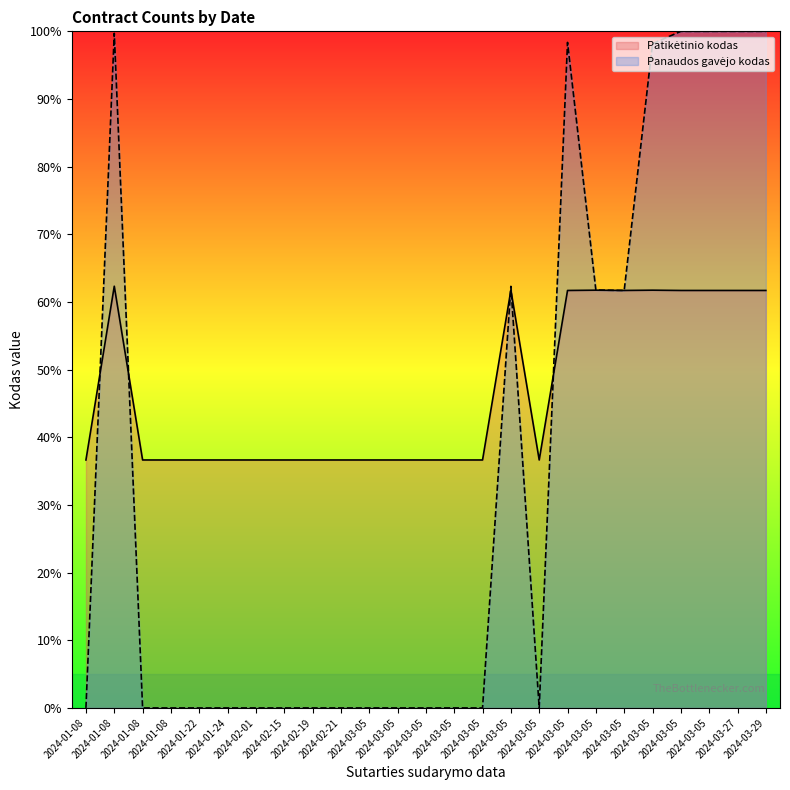

Does the chart display data point markers on the line(s)?

No